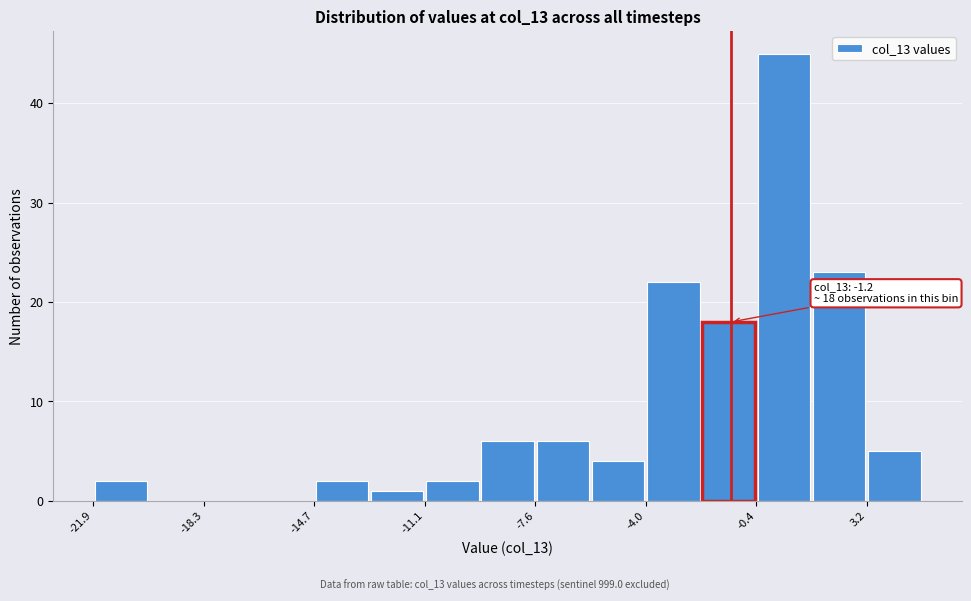

Around what value on the x-axis is the tallest bar? Give the approximate position of its centre, as read against the axis.

0.5